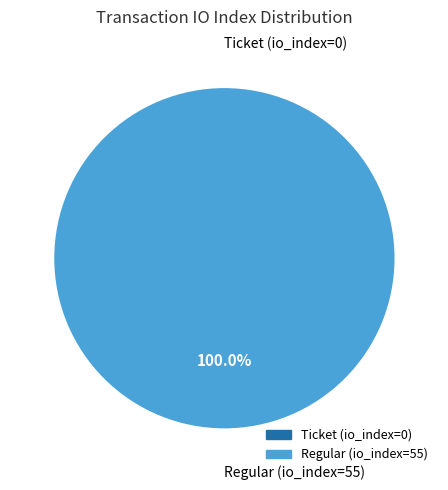

To the nearest percent, what is the average slice percentage?

50%